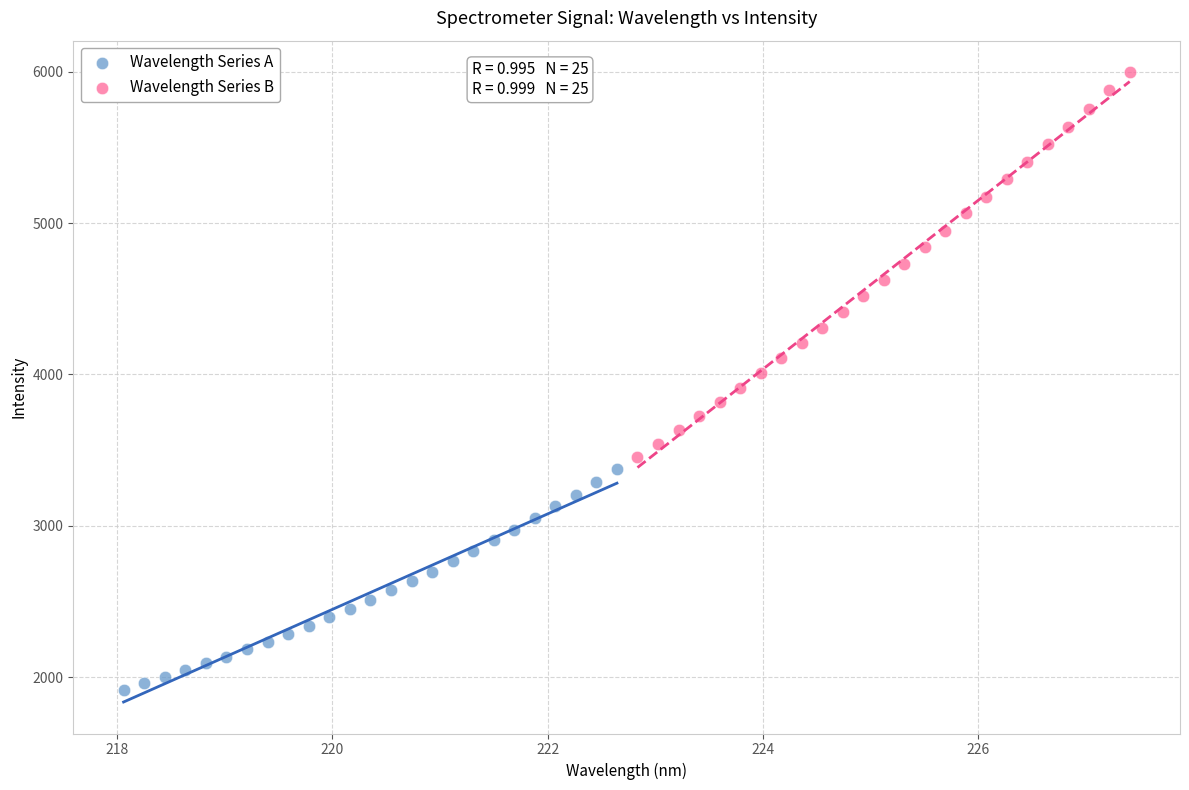

Which series reaches the minimum Y coordinate?

Wavelength Series A